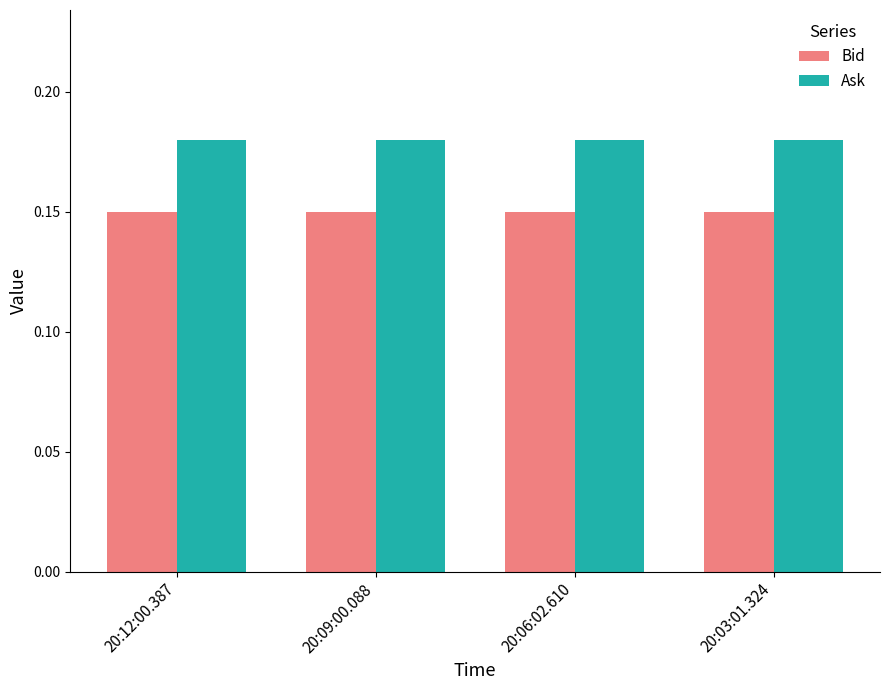

The Bid series shows 0.3 at 20:09:00.088. True or false?

False